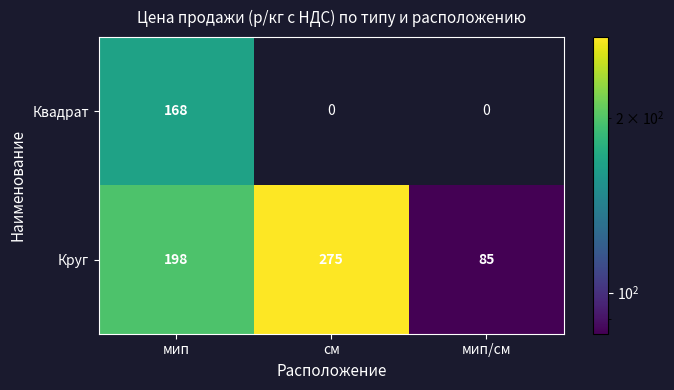

What is the difference between the highest and lowest values at мип?

30